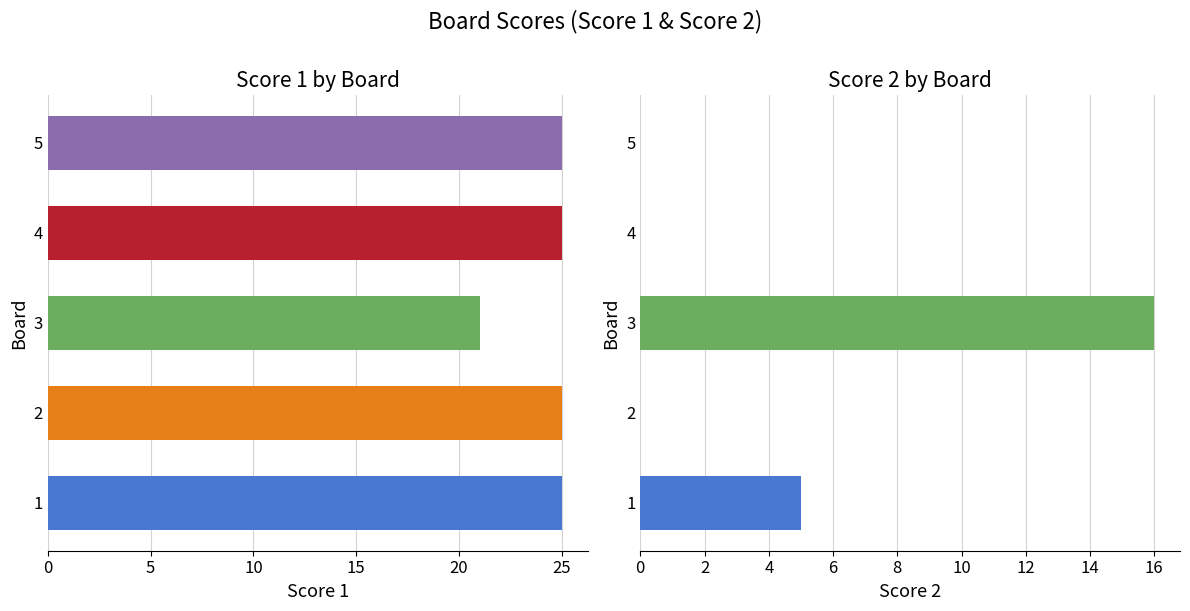

What is the difference between the second highest and second lowest values in the Score 2 series?

5